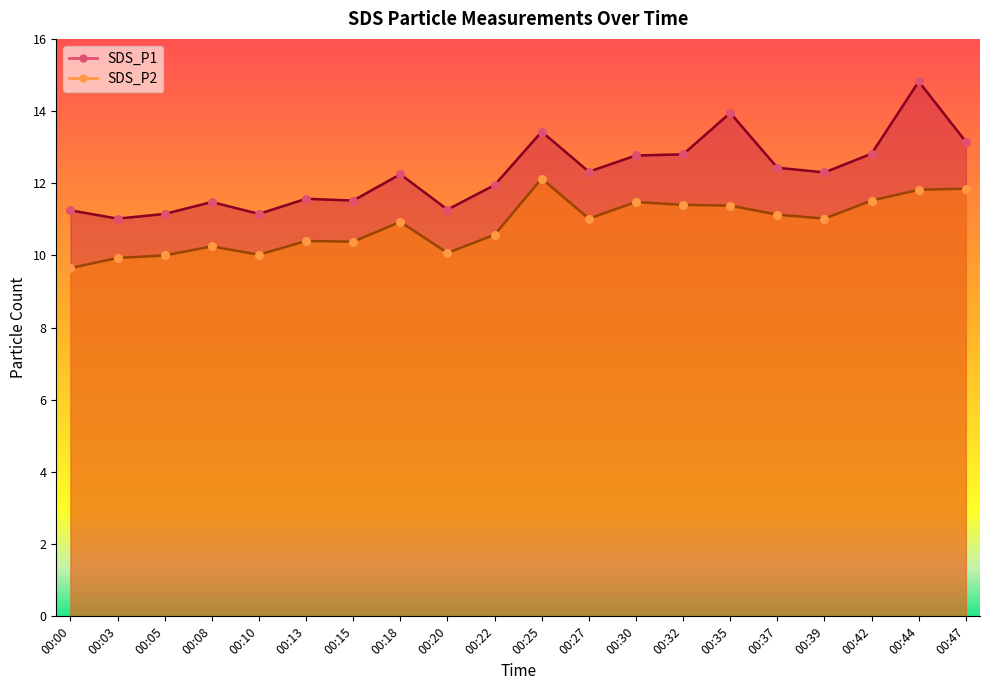

Which series reaches the maximum Y coordinate?

SDS_P1